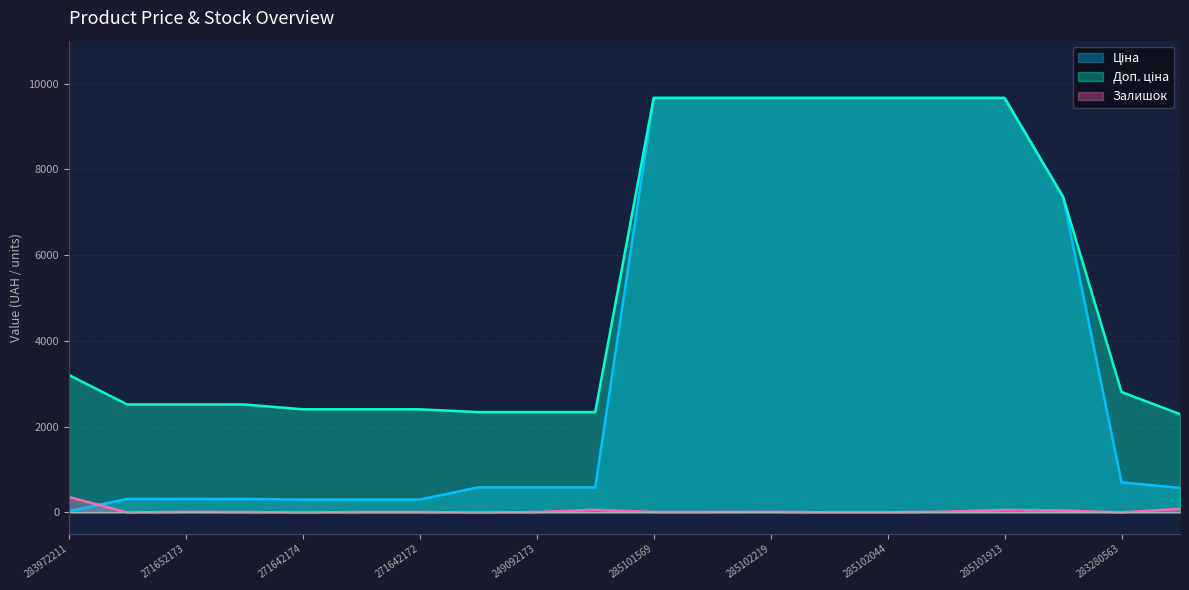

What is the difference between the Ціна values at 271642173 and 249092172?

284.3